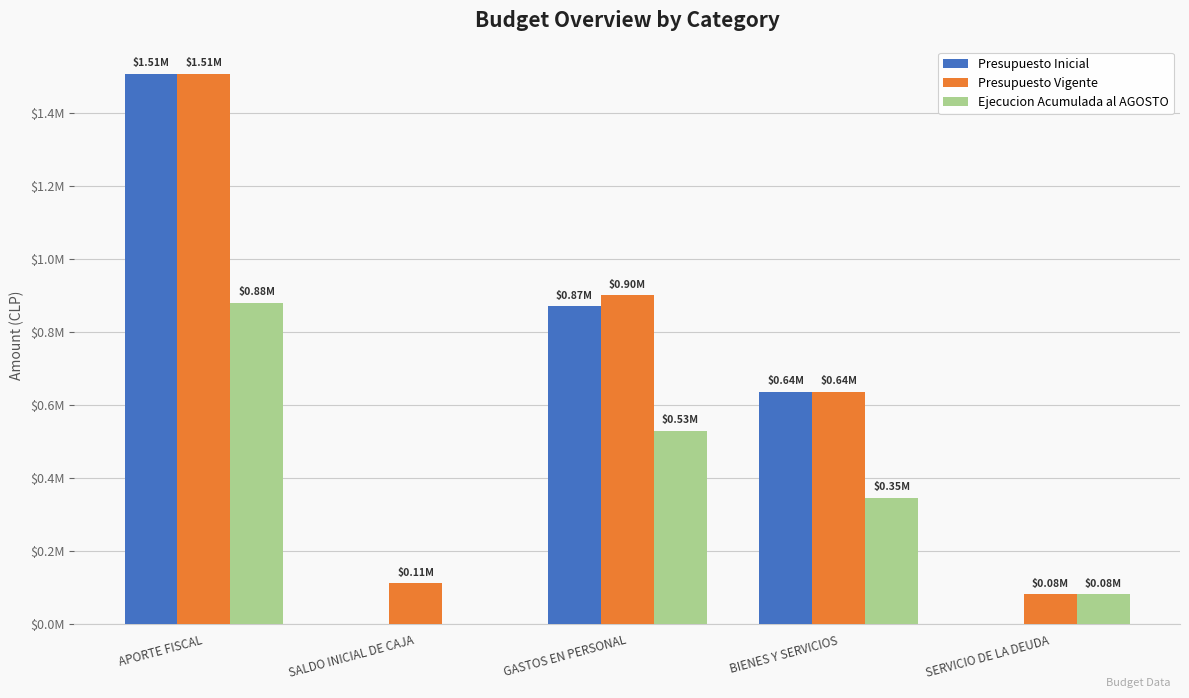

Which category has the highest value in the Presupuesto Inicial series?

APORTE FISCAL